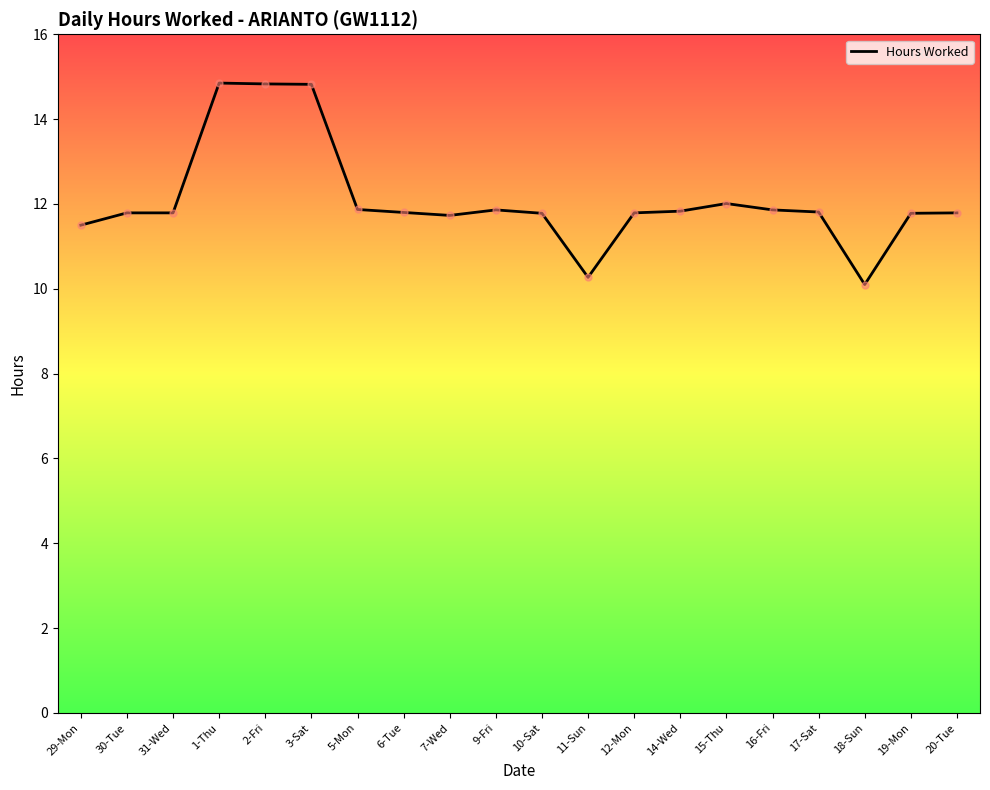

At which label does the data first exceed 11?

29-Mon